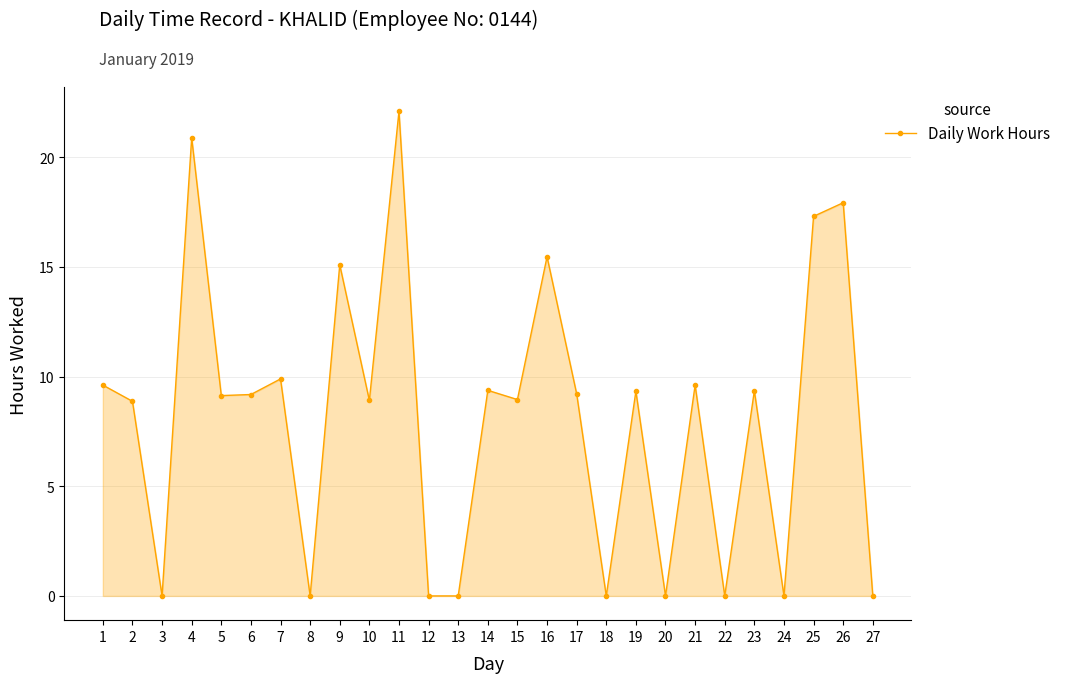

What is the maximum value shown in the chart?

22.1